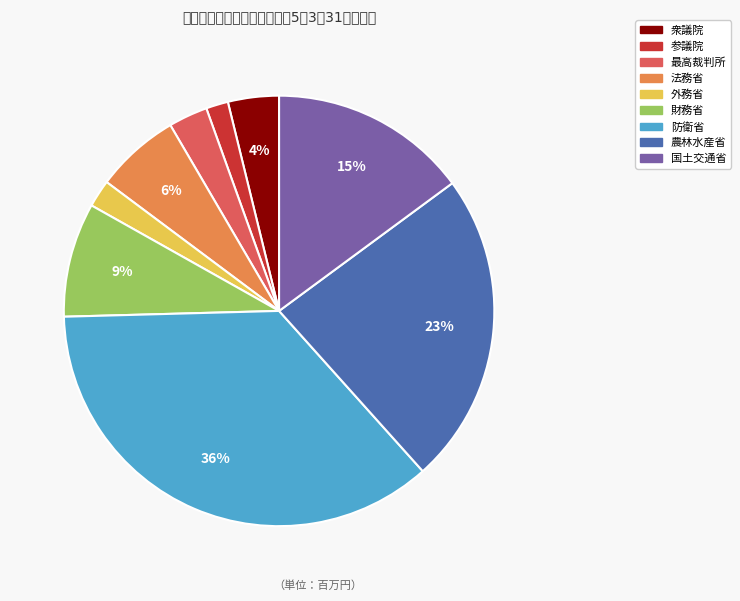

To the nearest percent, what is the difference between the 最高裁判所 and 防衛省 slice percentages?

33%